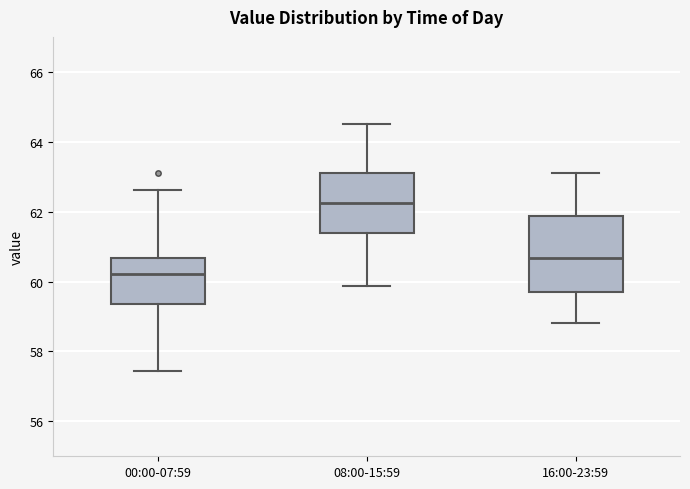

Reading left to right, read every box against the y-axis: the position of its median line, the range the box covers, and the ends of its whiskers. The values are not printed on the chart, so give them approximately, as read against the axis.

00:00-07:59: median 60.2, box 59.4 to 60.6, whiskers 57.4 to 62.6
08:00-15:59: median 62.2, box 61.4 to 63.2, whiskers 59.8 to 64.6
16:00-23:59: median 60.6, box 59.8 to 61.8, whiskers 58.8 to 63.2